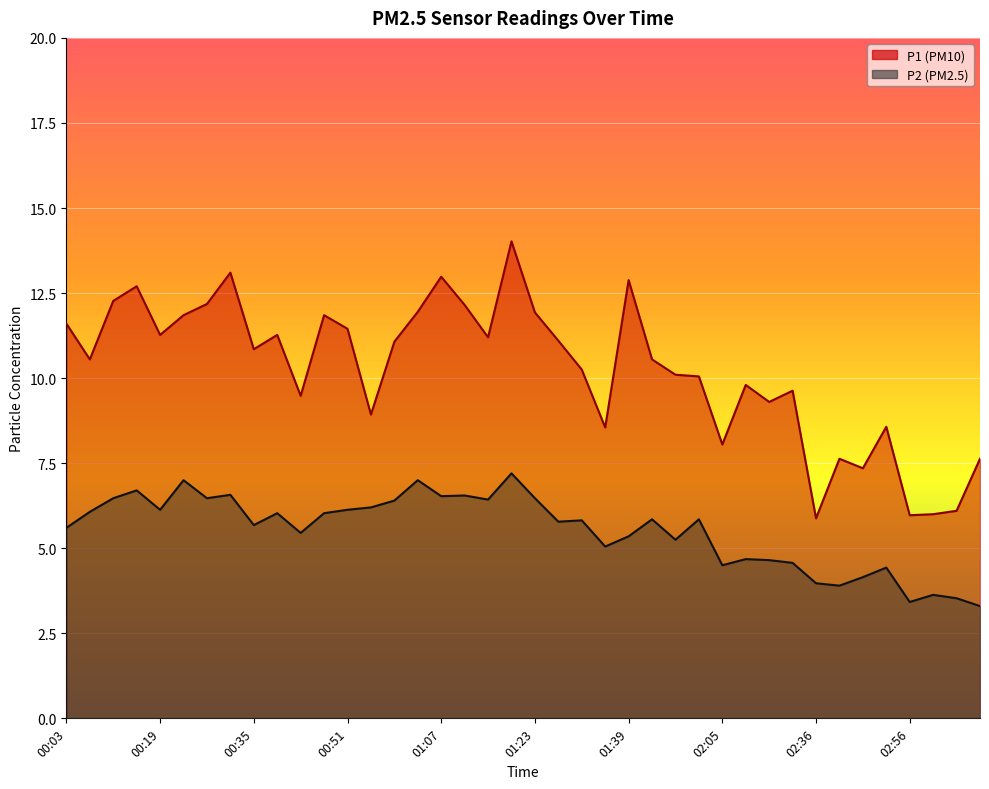

What is the difference between the maximum and minimum values in the P2 series?

3.9